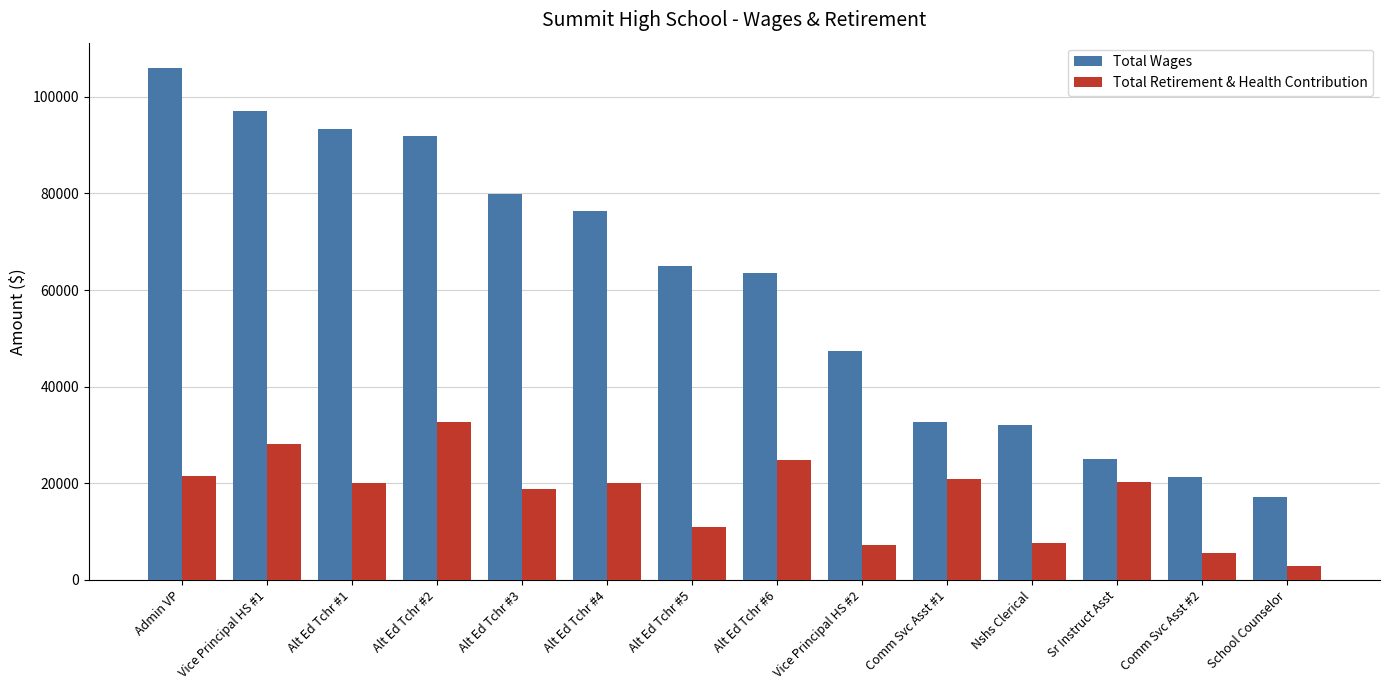

What is the difference between the Total Wages values at Alt Ed Tchr #3 and Alt Ed Tchr #5?

14923